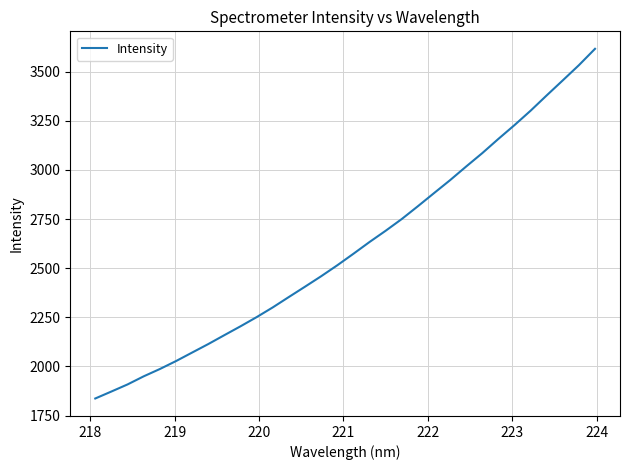

What is the greatest value displayed?

3615.6